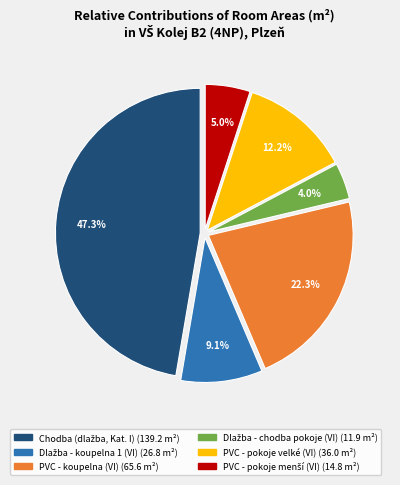

Is there a majority slice in this chart?

No